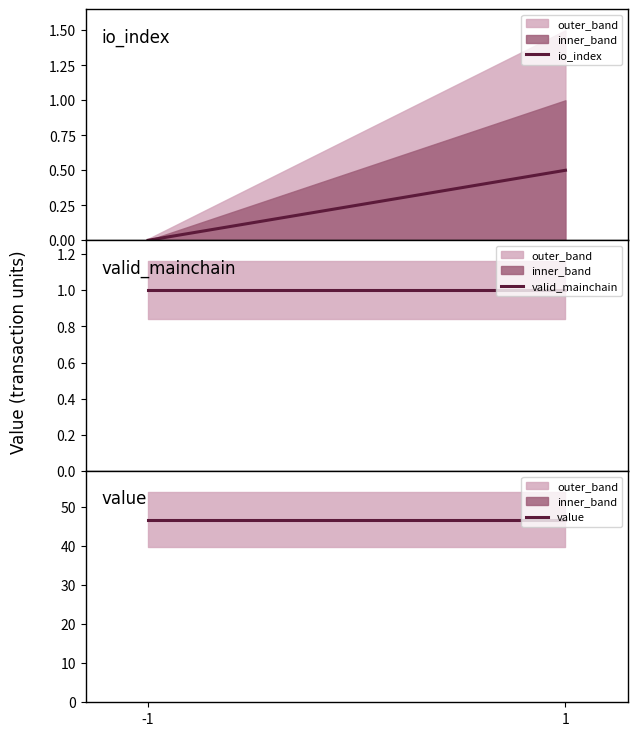

Is the value of valid_mainchain at -1 greater than the value of io_index at 1?

Yes